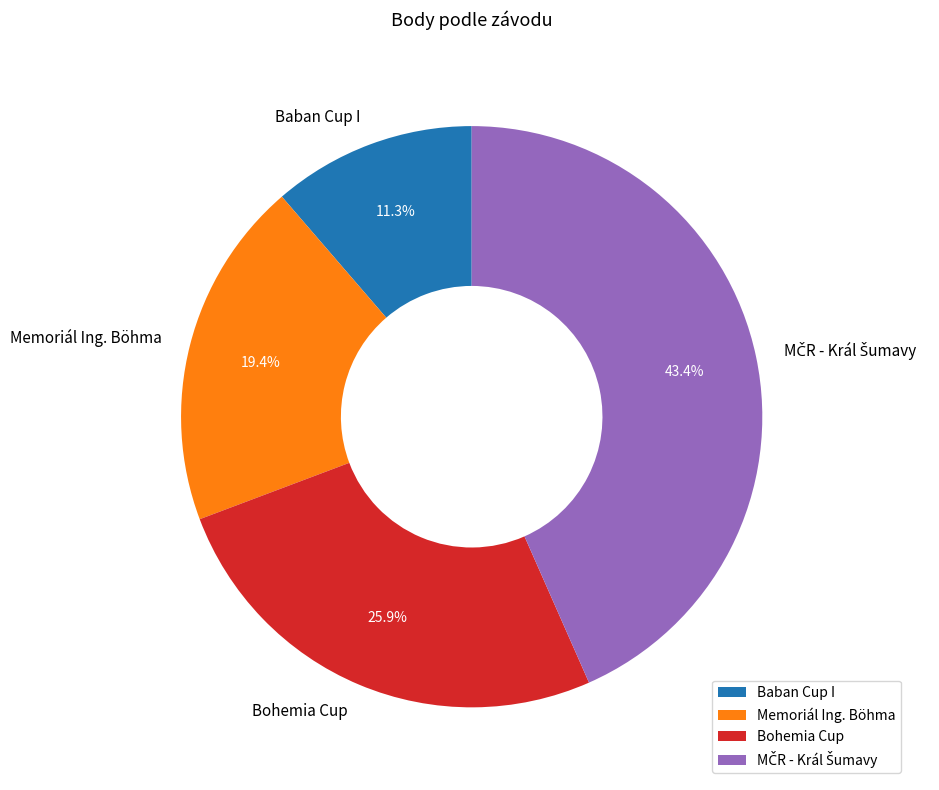

Is there any slice that represents more than half of the pie?

No